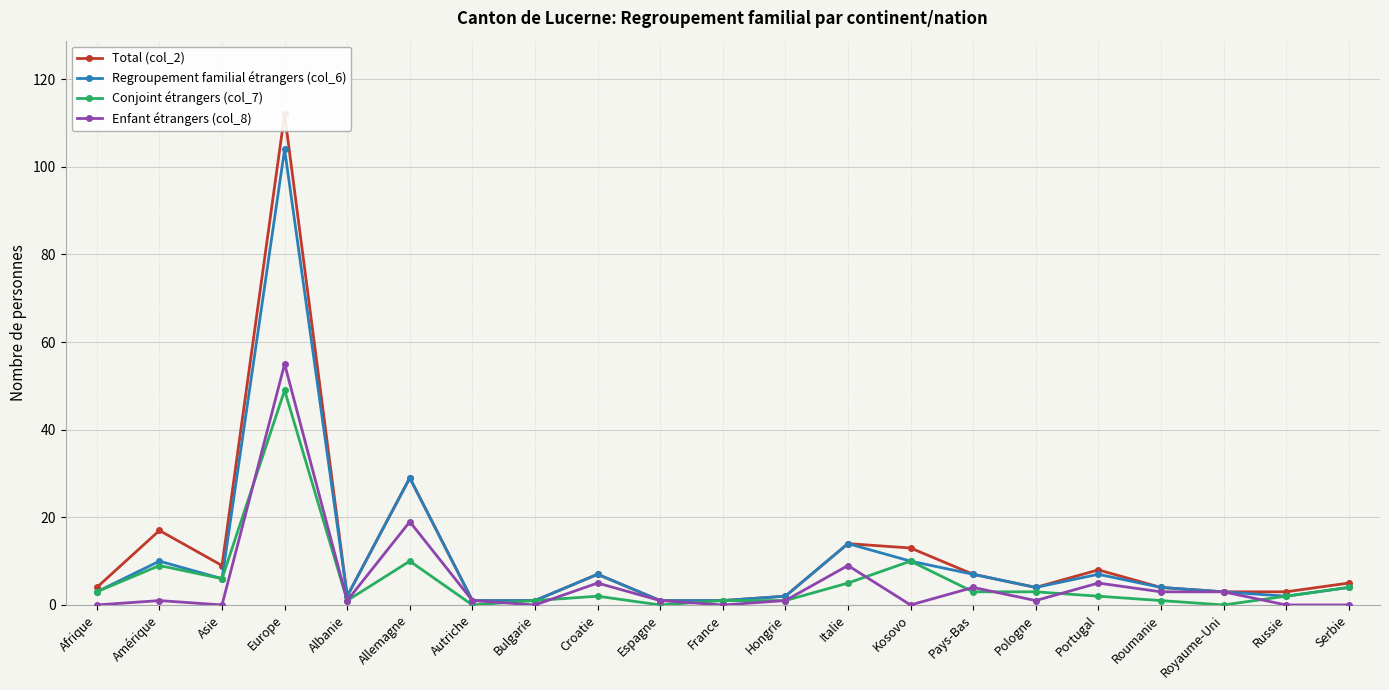

Reading left to right, list all the values displayed in this chart.

Total (col_2): Afrique=4	Amérique=17	Asie=9	Europe=112	Albanie=2	Allemagne=29	Autriche=1	Bulgarie=1	Croatie=7	Espagne=1	France=1	Hongrie=2	Italie=14	Kosovo=13	Pays-Bas=7	Pologne=4	Portugal=8	Roumanie=4	Royaume-Uni=3	Russie=3	Serbie=5
Regroupement familial étrangers (col_6): Afrique=3	Amérique=10	Asie=6	Europe=104	Albanie=2	Allemagne=29	Autriche=1	Bulgarie=1	Croatie=7	Espagne=1	France=1	Hongrie=2	Italie=14	Kosovo=10	Pays-Bas=7	Pologne=4	Portugal=7	Roumanie=4	Royaume-Uni=3	Russie=2	Serbie=4
Conjoint étrangers (col_7): Afrique=3	Amérique=9	Asie=6	Europe=49	Albanie=1	Allemagne=10	Autriche=0	Bulgarie=1	Croatie=2	Espagne=0	France=1	Hongrie=1	Italie=5	Kosovo=10	Pays-Bas=3	Pologne=3	Portugal=2	Roumanie=1	Royaume-Uni=0	Russie=2	Serbie=4
Enfant étrangers (col_8): Afrique=0	Amérique=1	Asie=0	Europe=55	Albanie=1	Allemagne=19	Autriche=1	Bulgarie=0	Croatie=5	Espagne=1	France=0	Hongrie=1	Italie=9	Kosovo=0	Pays-Bas=4	Pologne=1	Portugal=5	Roumanie=3	Royaume-Uni=3	Russie=0	Serbie=0